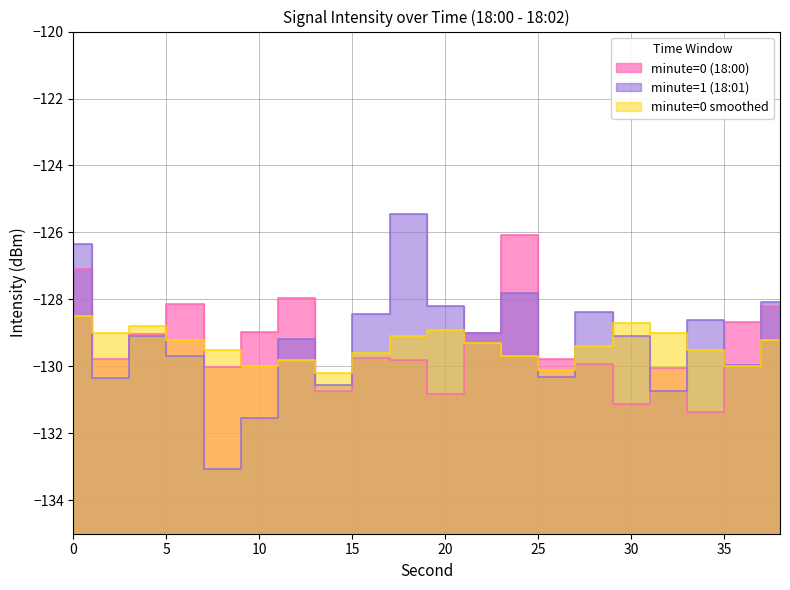

Is the value of minute=0 smoothed at 14 greater than the value of minute=0 (18:00) at 4?

No